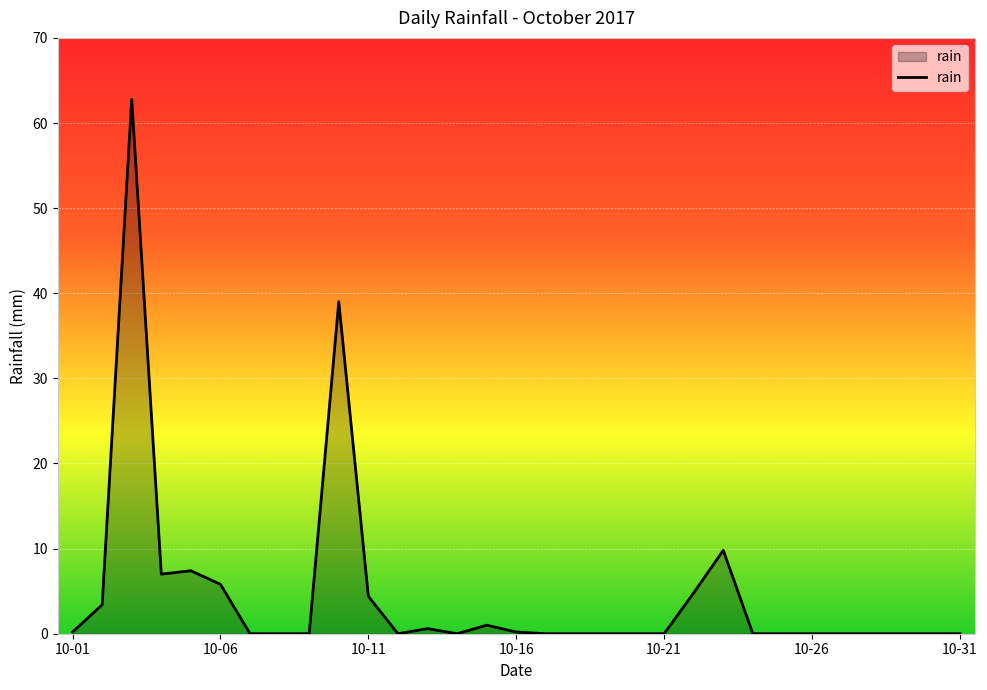

What is the difference between the maximum and minimum values?

62.8